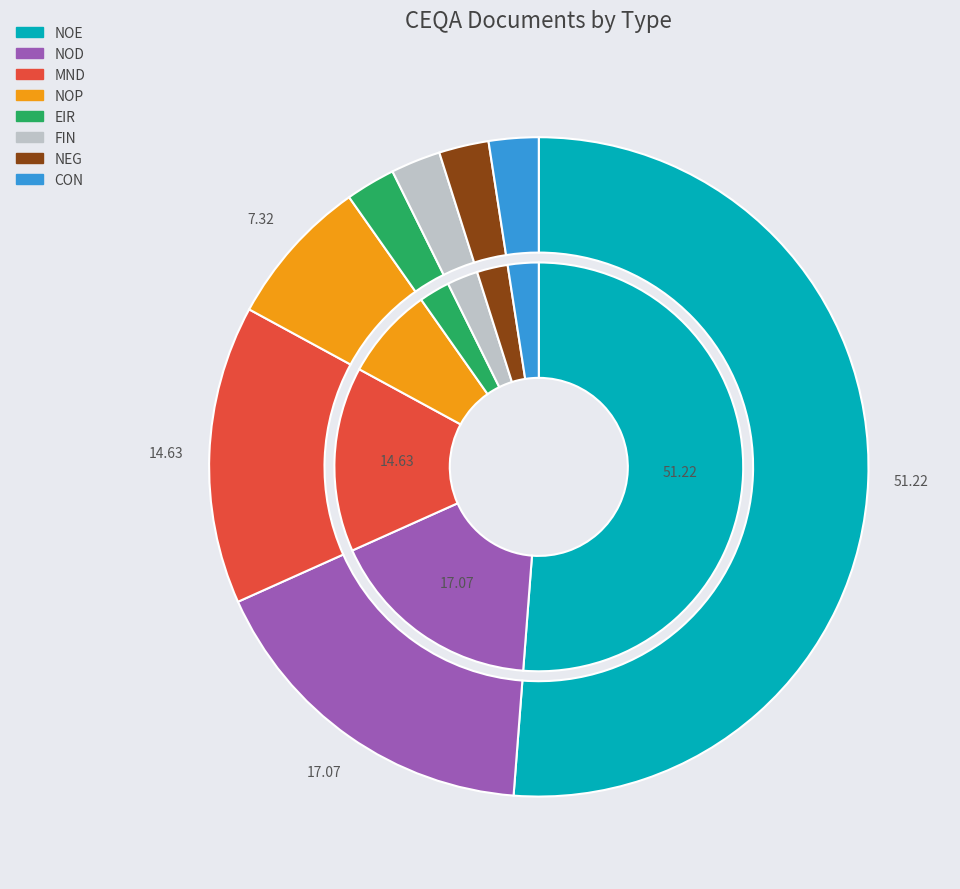

To the nearest percent, what is the average slice percentage?

12%